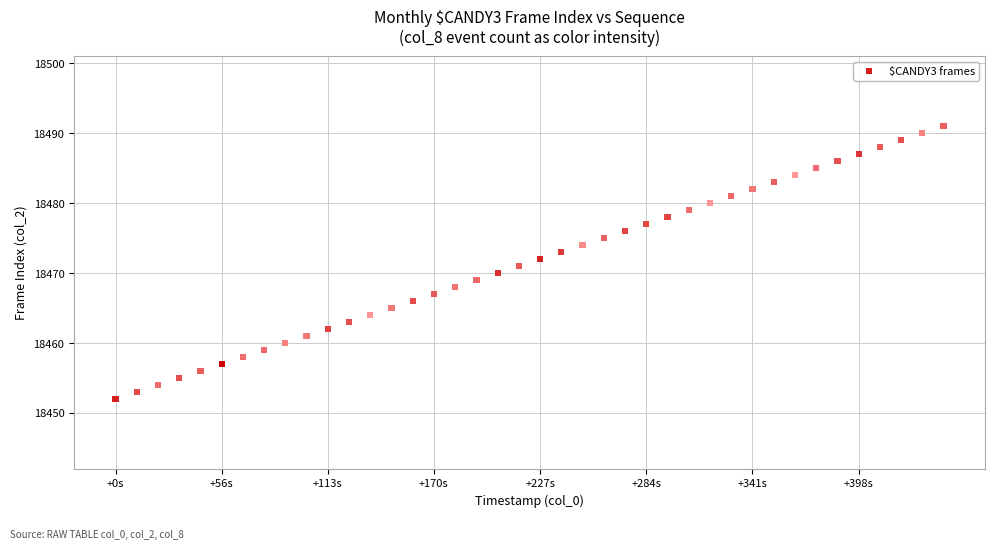

What is the range of Y values (max minus min)?

39